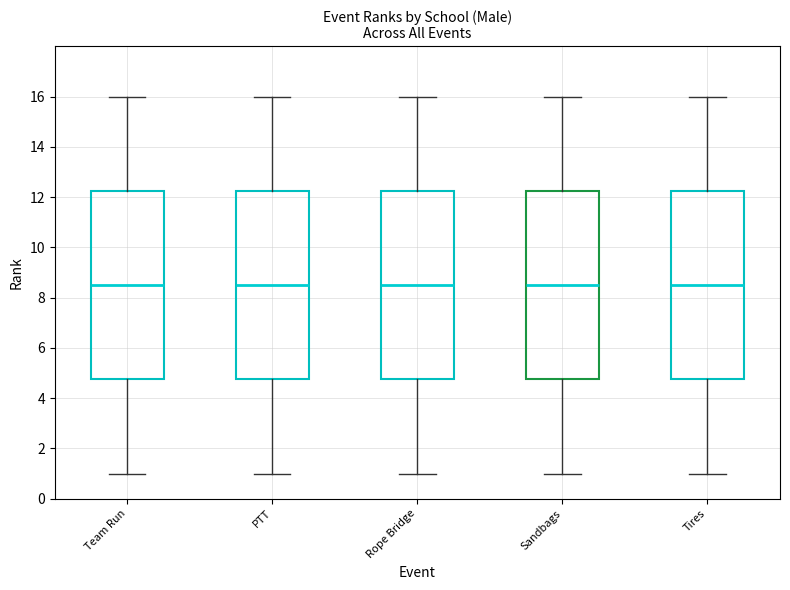

Reading left to right, read every box against the y-axis: the position of its median line, the range the box covers, and the ends of its whiskers. The values are not printed on the chart, so give them approximately, as read against the axis.

Team Run: median 8.6, box 4.8 to 12.2, whiskers 1.0 to 16.0
PTT: median 8.6, box 4.8 to 12.2, whiskers 1.0 to 16.0
Rope Bridge: median 8.6, box 4.8 to 12.2, whiskers 1.0 to 16.0
Sandbags: median 8.6, box 4.8 to 12.2, whiskers 1.0 to 16.0
Tires: median 8.6, box 4.8 to 12.2, whiskers 1.0 to 16.0